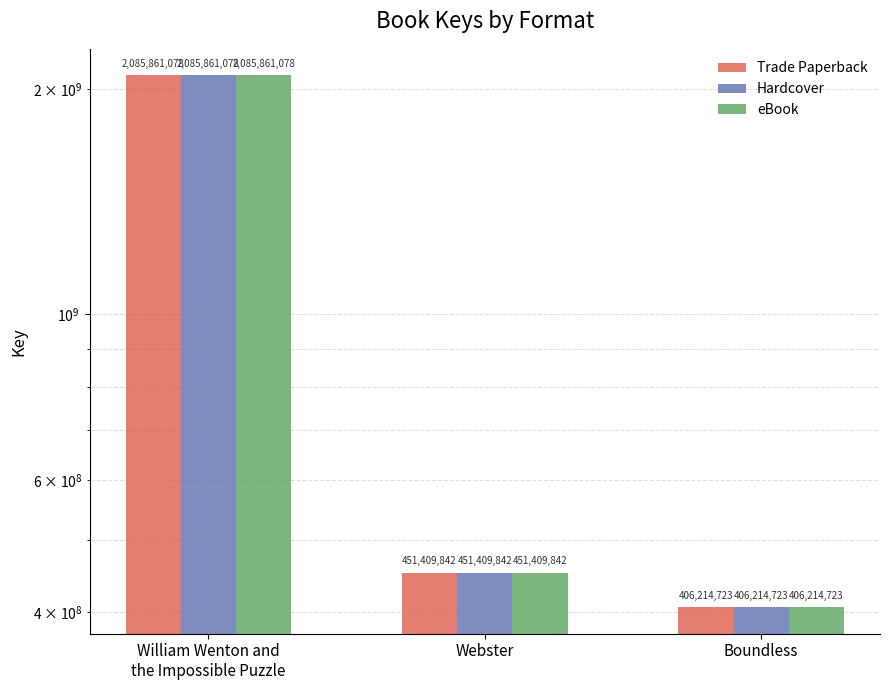

At which category is the sum across all series the highest?

William Wenton and
the Impossible Puzzle